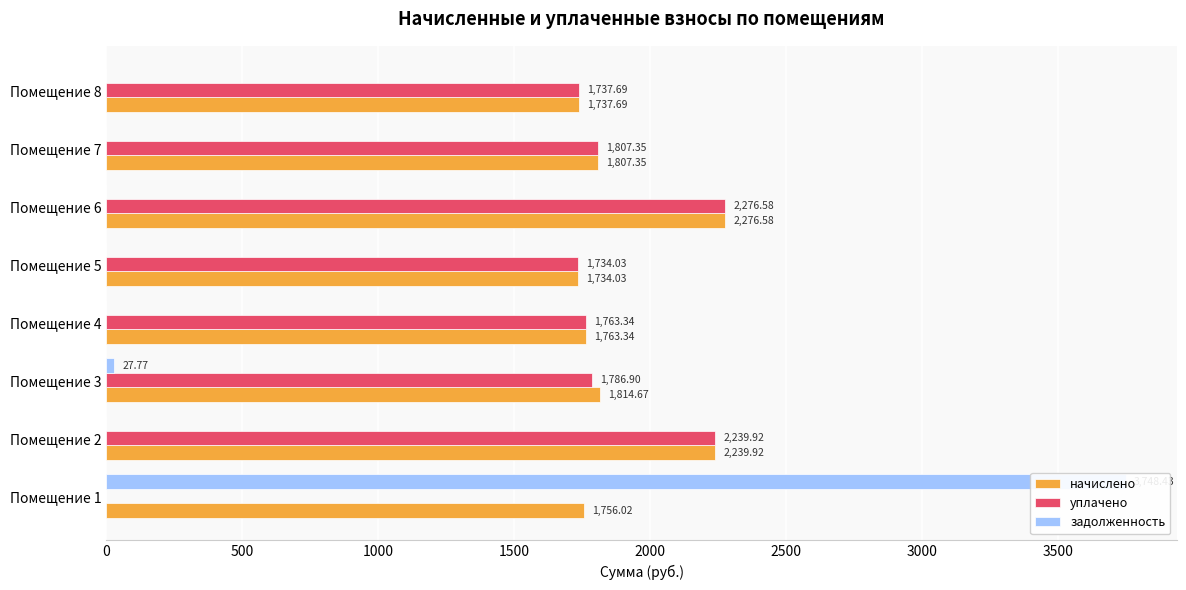

How many positive values does the задолженность series have?

2